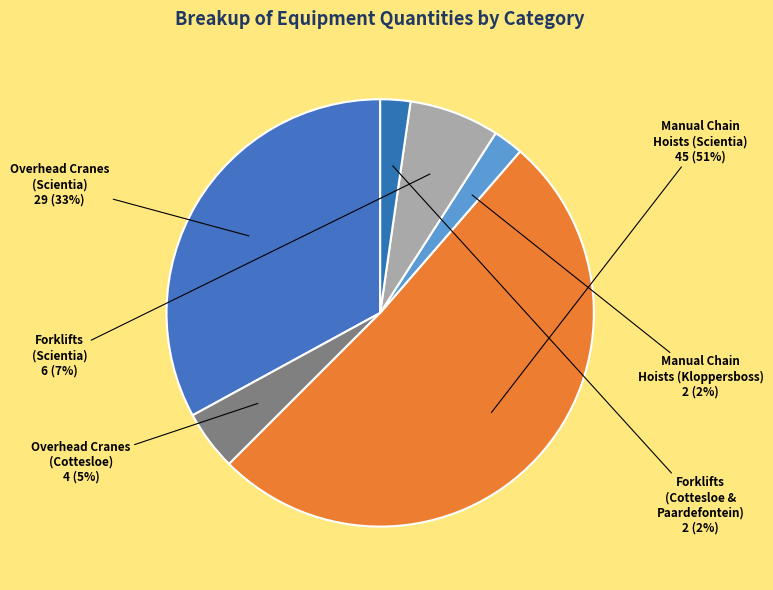

What percentage is the Manual Chain Hoists (Kloppersboss) slice, to the nearest percent?

2%